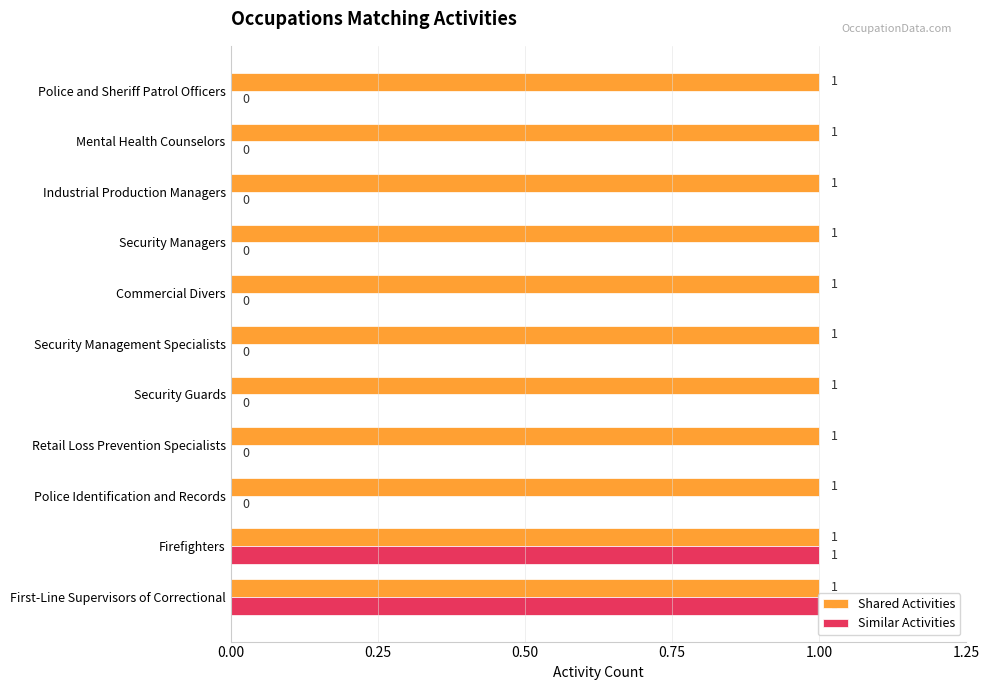

How many Similar Activities values are between 0 and 1?

11